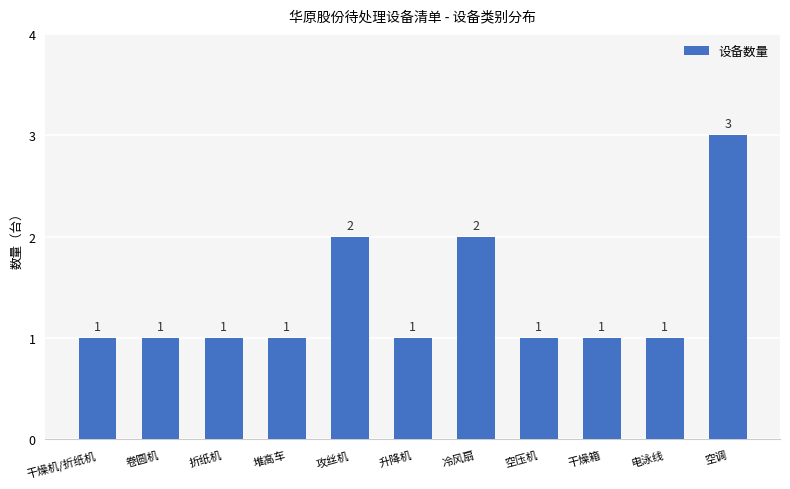

What is the ratio of the value at 空压机 to the value at 干燥机/折纸机?

1.0